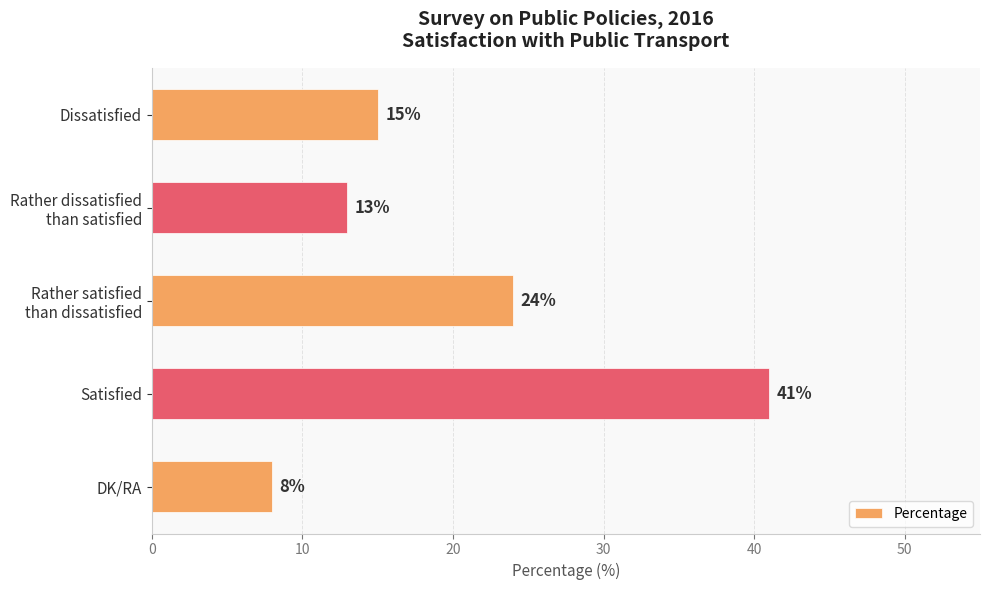

What is the sum of all values?

101